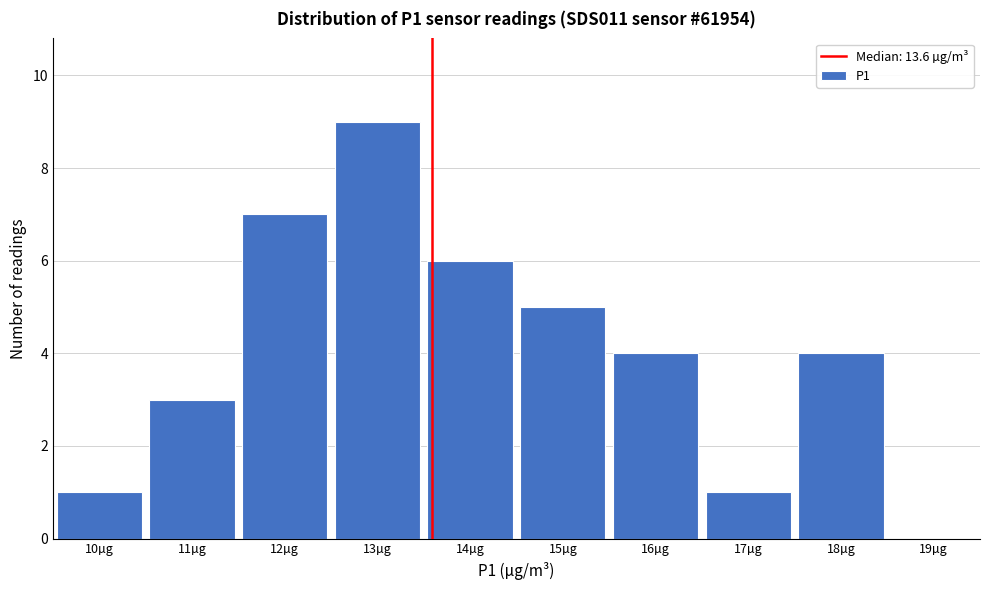

Reading left to right, list every bar in this chart as the range it spans on the x-axis followed by its height. The values are not printed on the chart, so give them approximately, as read against the axis.

9.5 to 10.5: 1
10.5 to 11.5: 3
11.5 to 12.5: 7
12.5 to 13.5: 9
13.5 to 14.5: 6
14.5 to 15.5: 5
15.5 to 16.5: 4
16.5 to 17.5: 1
17.5 to 18.5: 4
18.5 to 19.5: 0